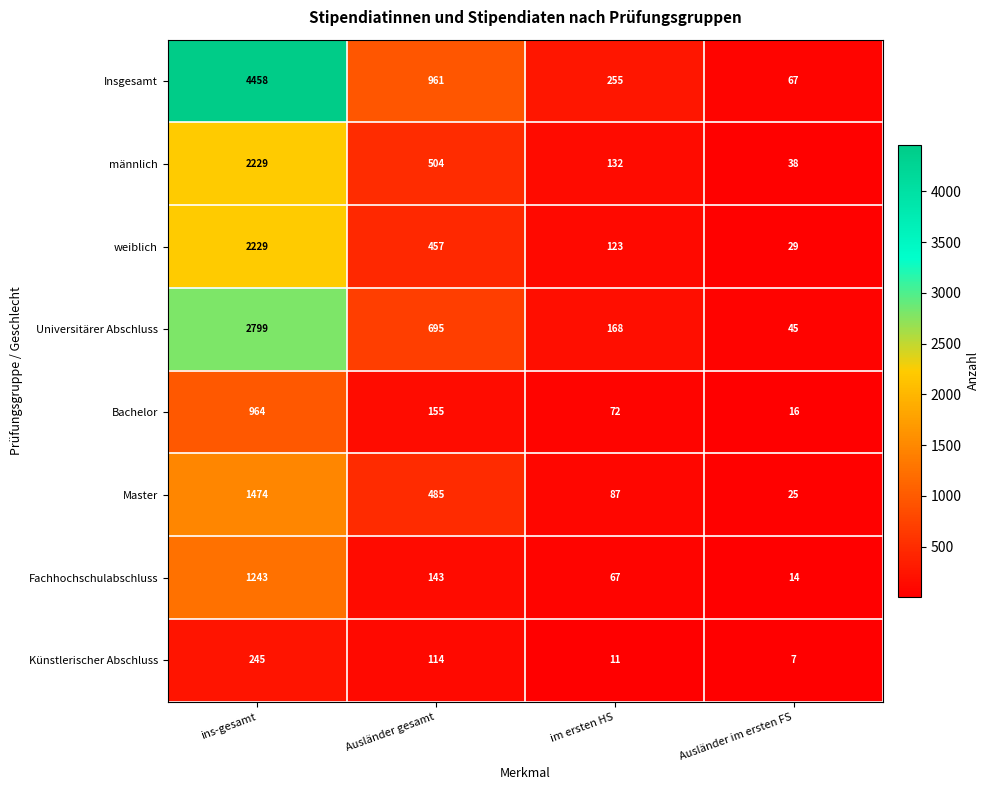

At Ausländer im ersten FS, list the series in order from largest to smallest.

Insgesamt, Universitärer Abschluss, männlich, weiblich, Master, Bachelor, Fachhochschulabschluss, Künstlerischer Abschluss